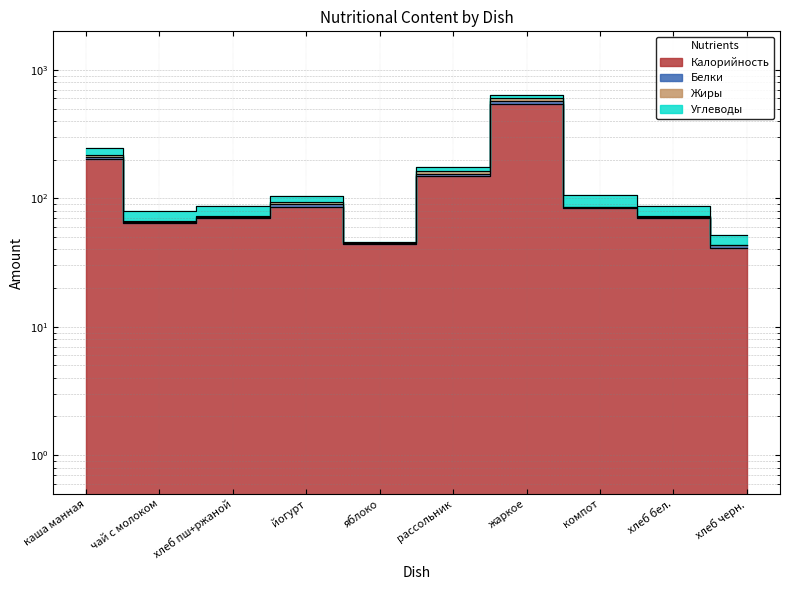

What is the smallest value displayed?

41.0